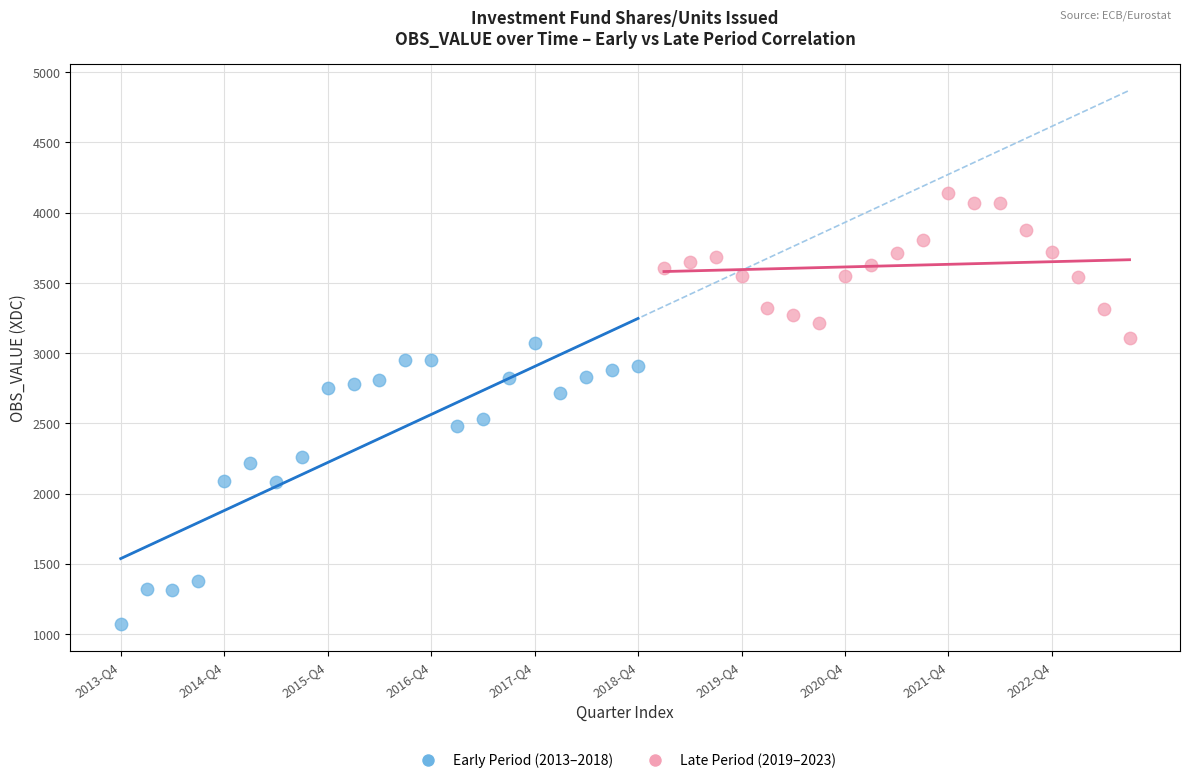

Which series reaches the maximum Y coordinate?

Late Period (2019–2023)